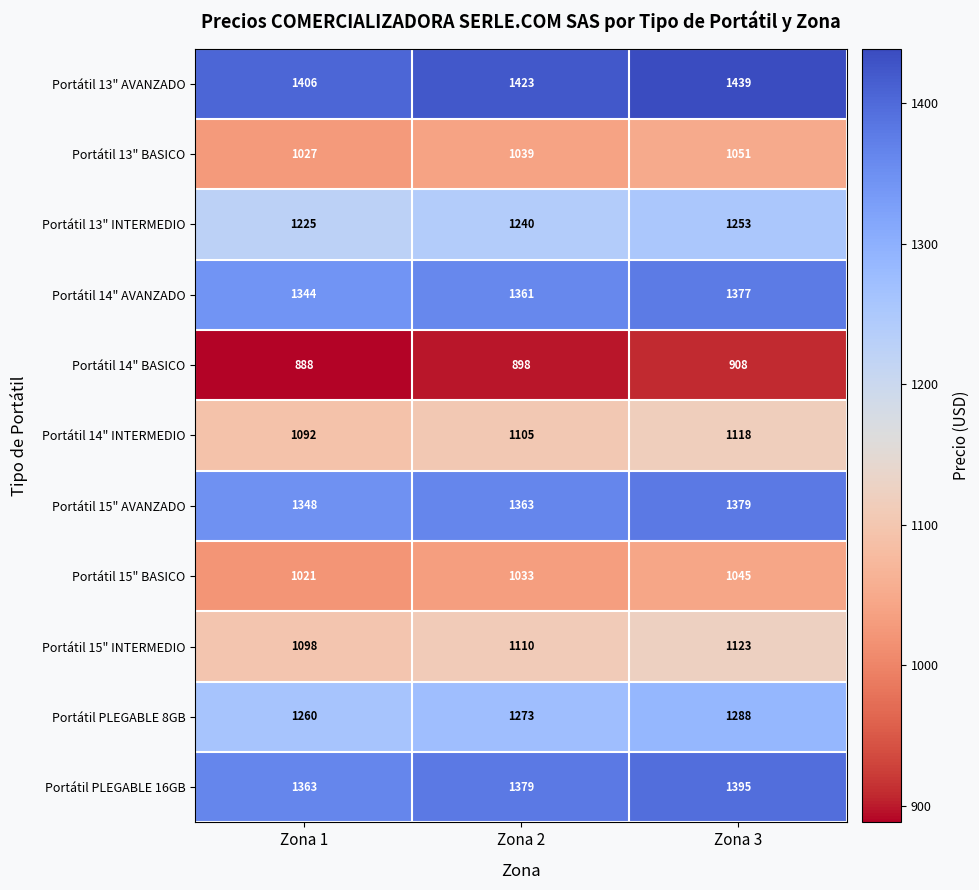

List the series in order of their peak value, lowest first.

Portátil 14" BASICO, Portátil 15" BASICO, Portátil 13" BASICO, Portátil 14" INTERMEDIO, Portátil 15" INTERMEDIO, Portátil 13" INTERMEDIO, Portátil PLEGABLE 8GB, Portátil 14" AVANZADO, Portátil 15" AVANZADO, Portátil PLEGABLE 16GB, Portátil 13" AVANZADO